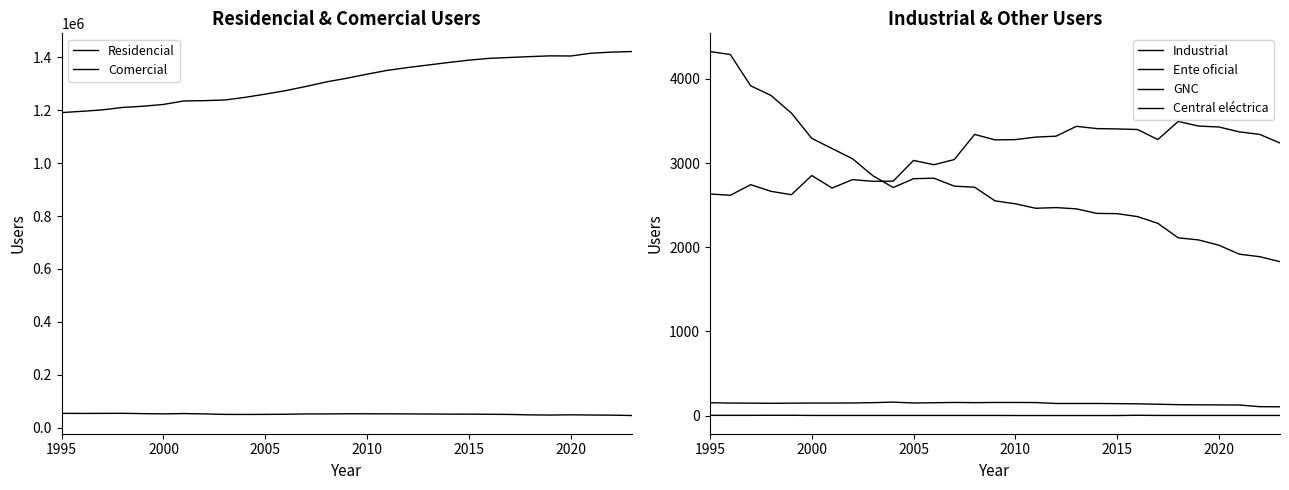

What is the value of the Ente oficial point at the 16th from the left?

3278